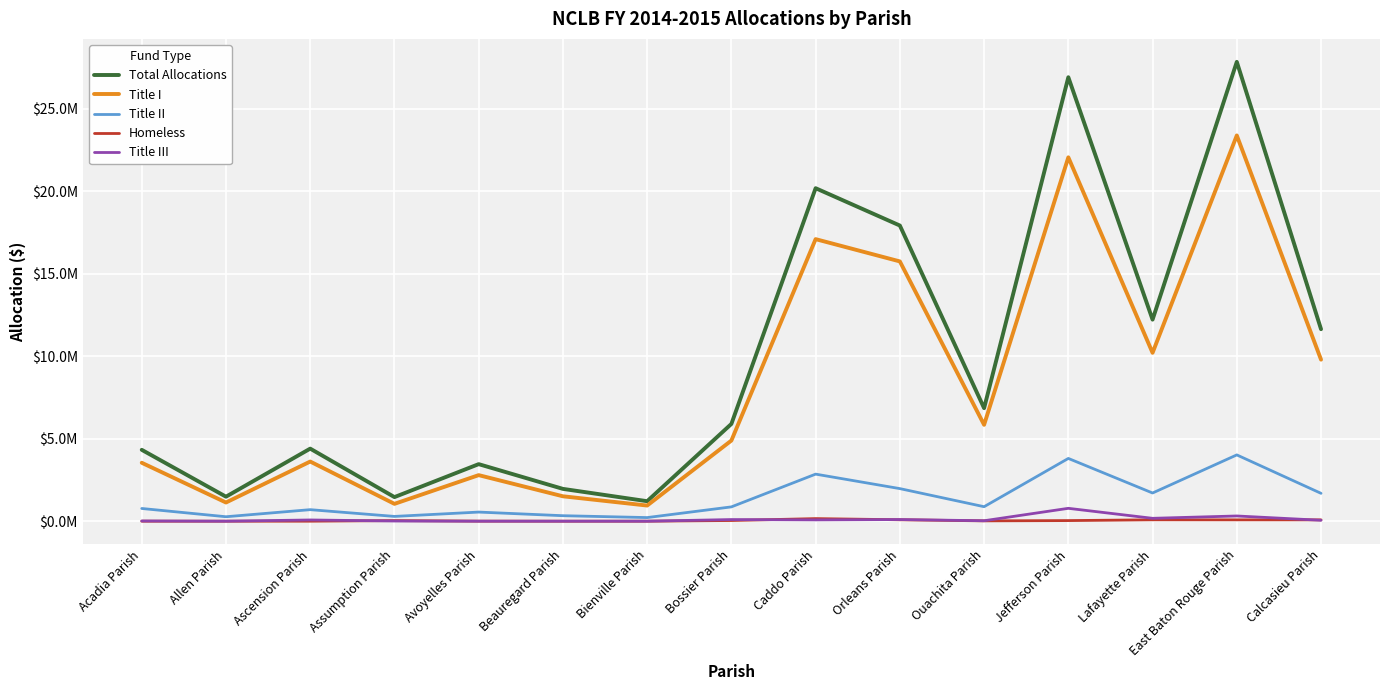

Reading left to right, extract all data points from this chart.

Total Allocations: 4328185	1486239	4400466	1461047	3459988	1959654	1212315	5899529	20194975	17930266	6855037	26924878	12224070	27857409	11644483
Title I: 3543725	1133252	3617351	1051526	2793271	1510502	948897	4891120	17105612	15754373	5845700	22066670	10212000	23394375	9797592
Title II: 770854	270178	698985	289775	552758	333047	219492	868011	2854139	1975866	879043	3806297	1709651	4020206	1689149
Homeless: 0	0	0	36296	3221	0	0	41432	156387	86237	19535	36883	83848	81243	80452
Title III: 13606	0	74178	10437	0	0	0	98966	78837	99525	27397	780359	174449	316468	55727